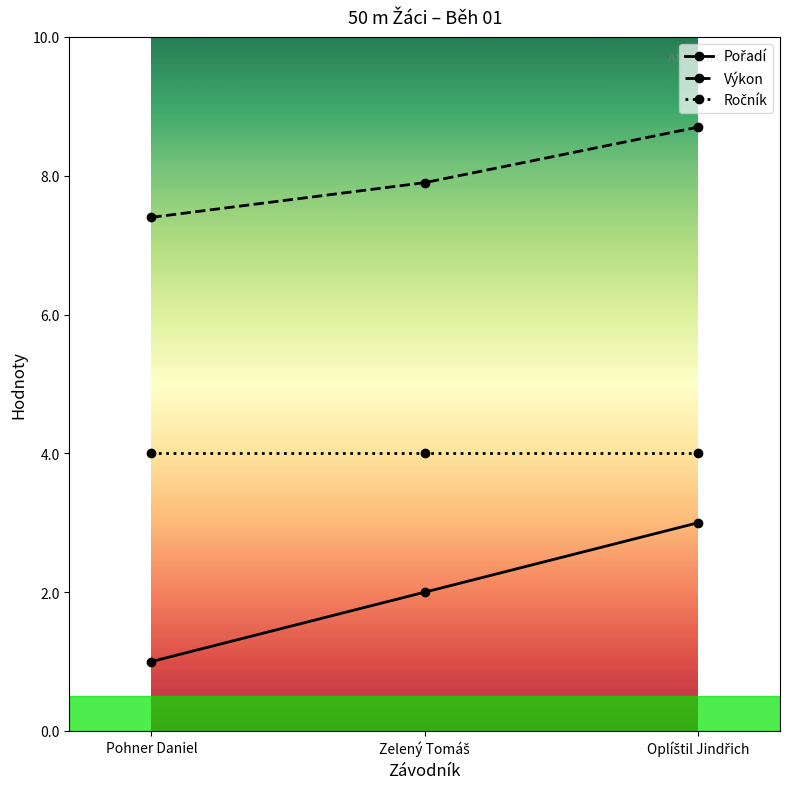

At which label does Výkon reach its minimum?

Pohner Daniel